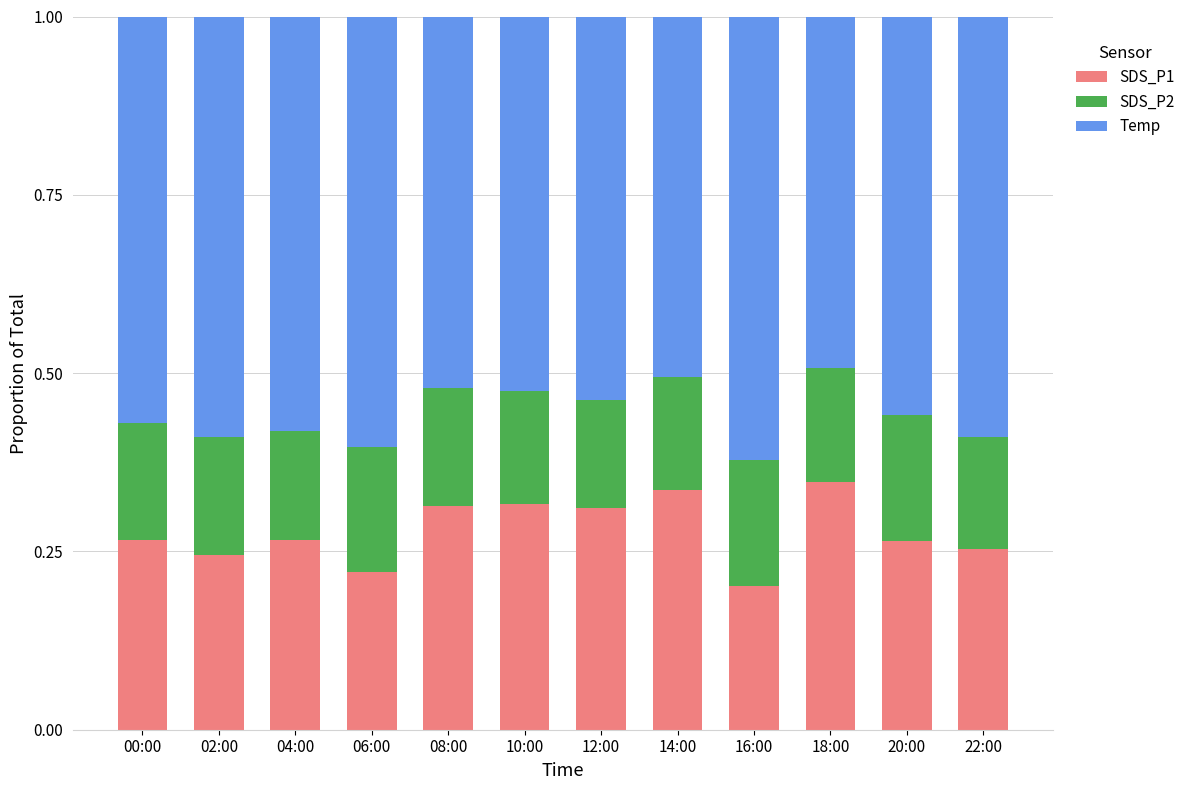

True or false: SDS_P1 has a value of 0.2 at 02:00.

True